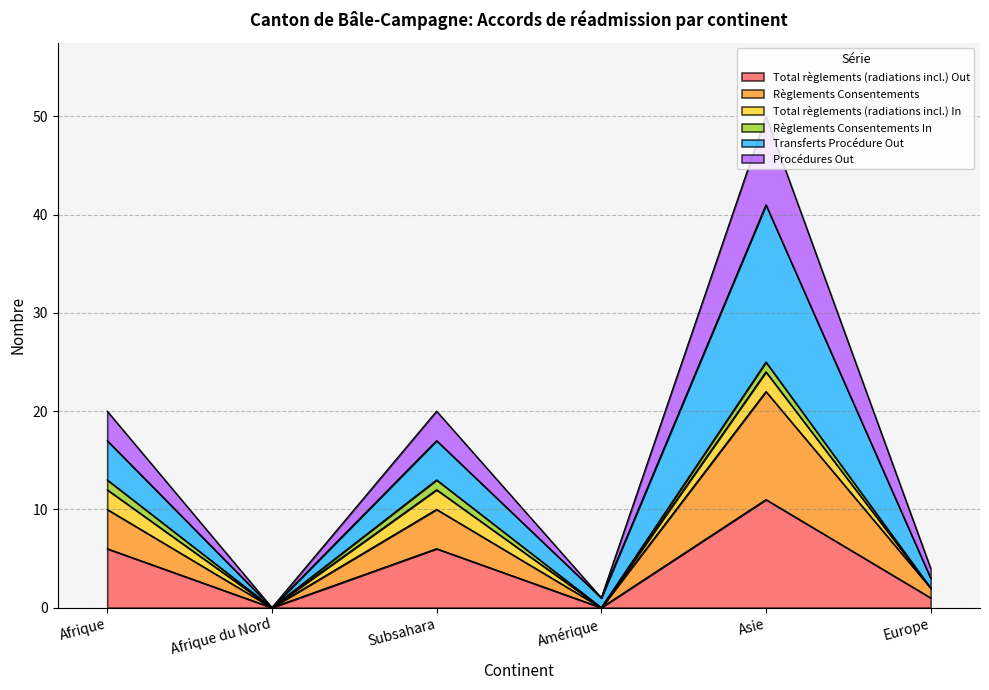

What is the label of the 5th point from the left?

Asie